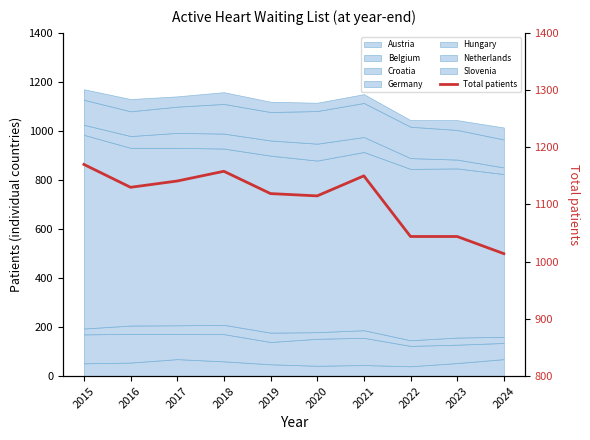

Which label corresponds to the largest value in the chart?

2015